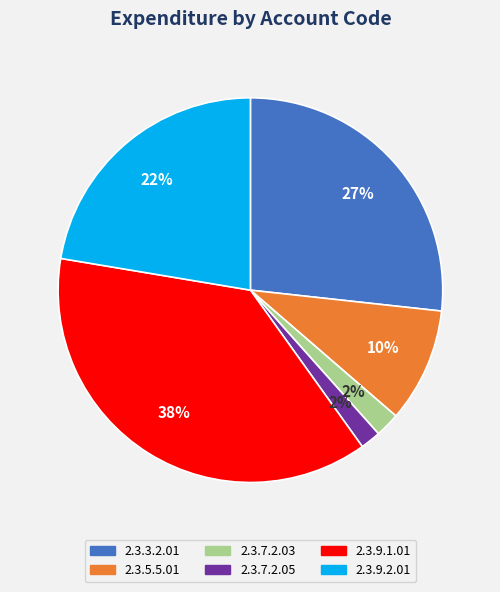

To the nearest percent, what is the difference between the largest and smallest slice percentages?

36%